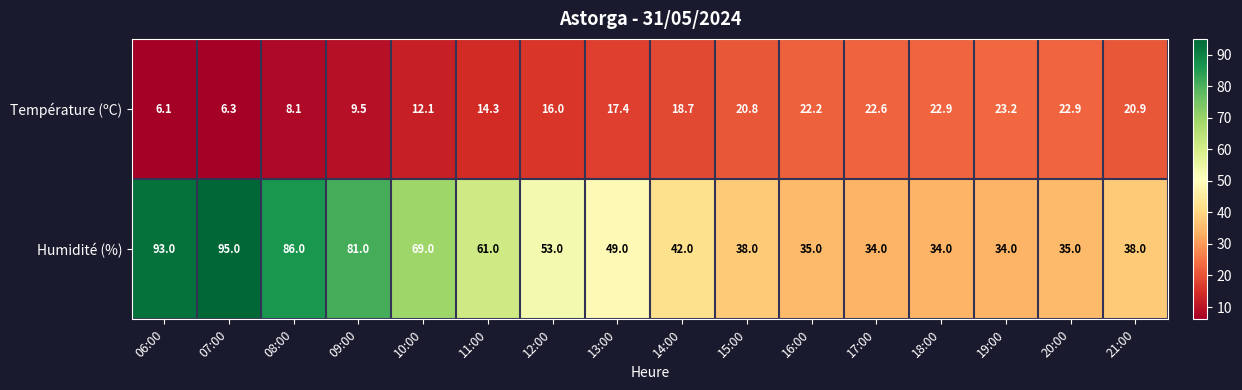

Which series has the widest spread of values?

Humidité (%)